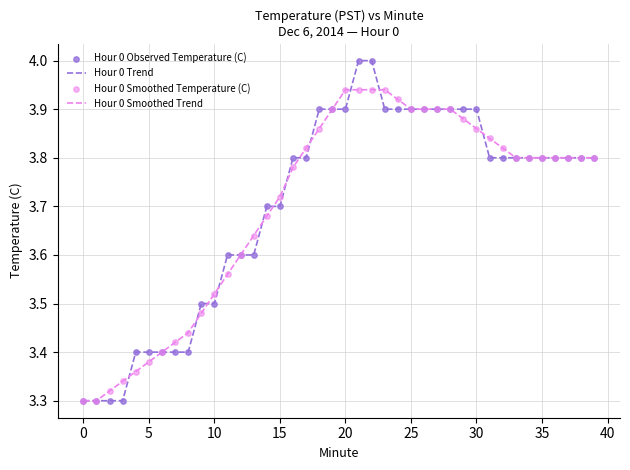

What is the maximum value for Hour 0 Trend?

4.0